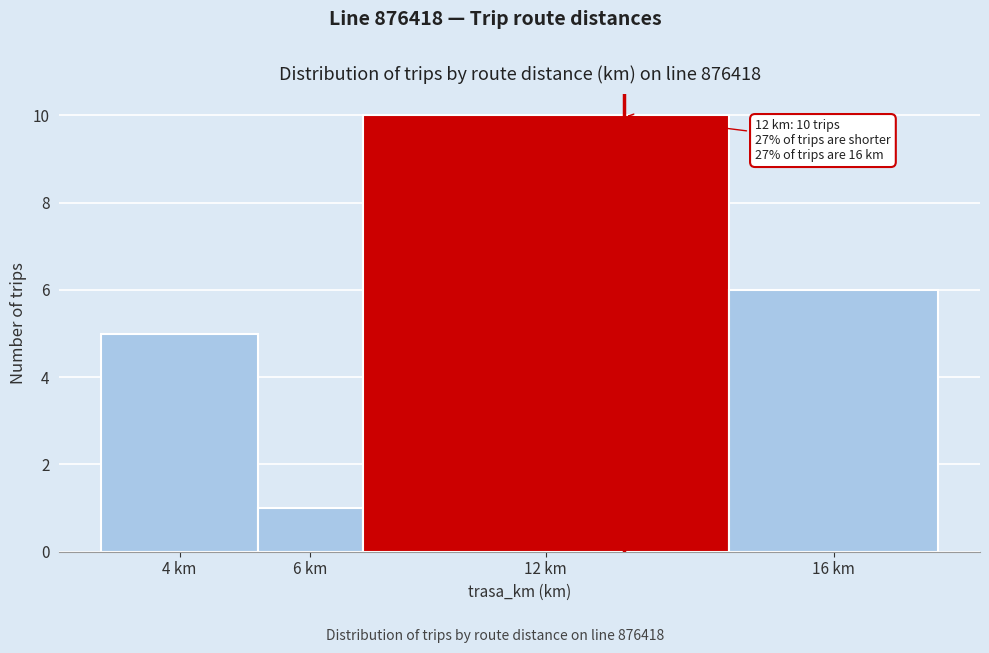

Reading left to right, extract all data points from this chart.

4 km=5	6 km=1	12 km=10	16 km=6